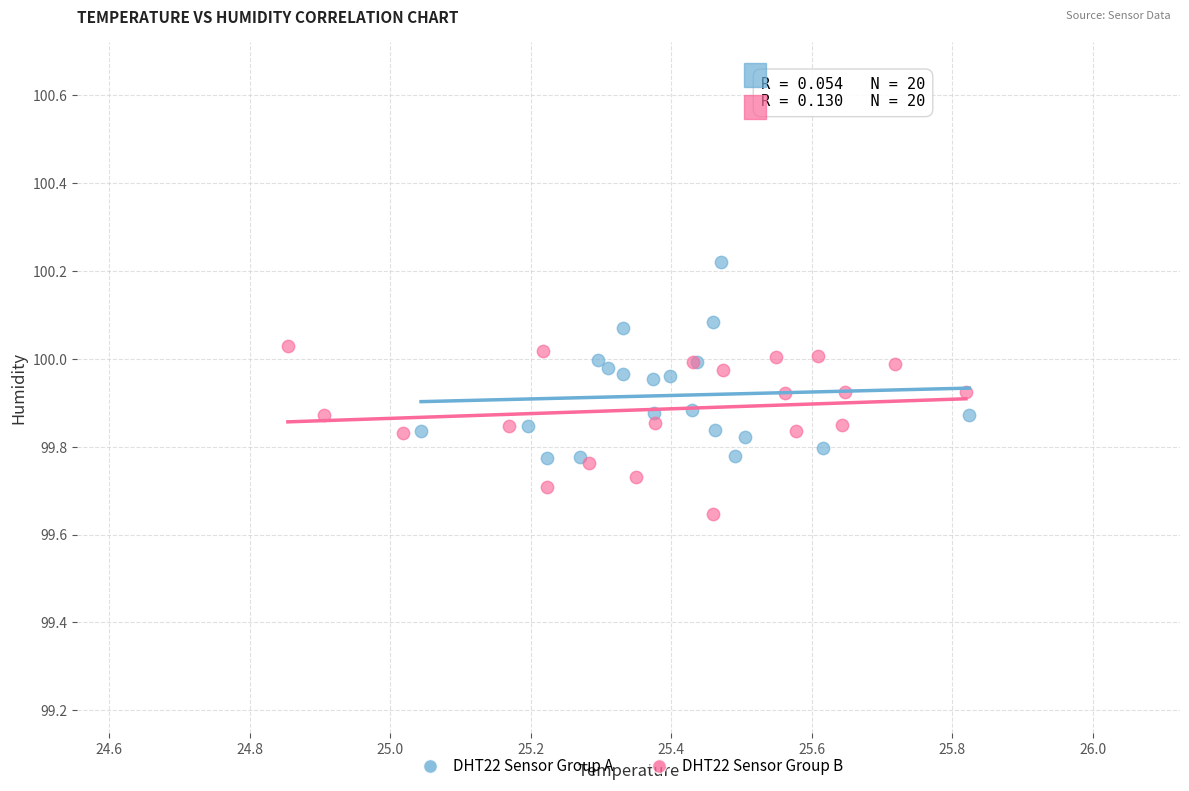

Which series reaches the maximum Y coordinate?

DHT22 Sensor Group A